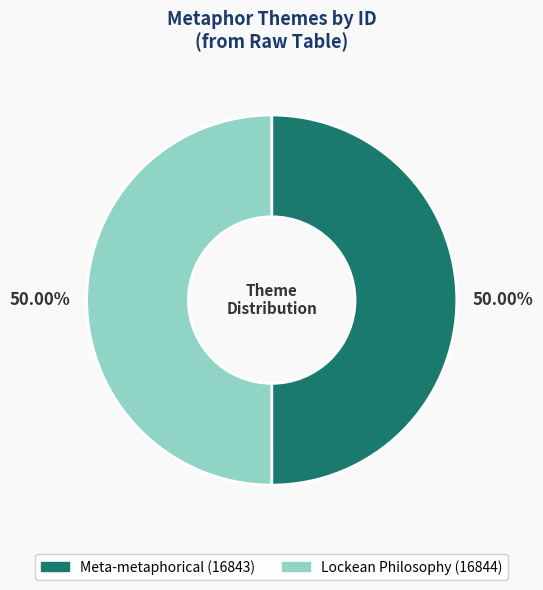

The Meta-metaphorical slice represents 42% of the pie. True or false?

False